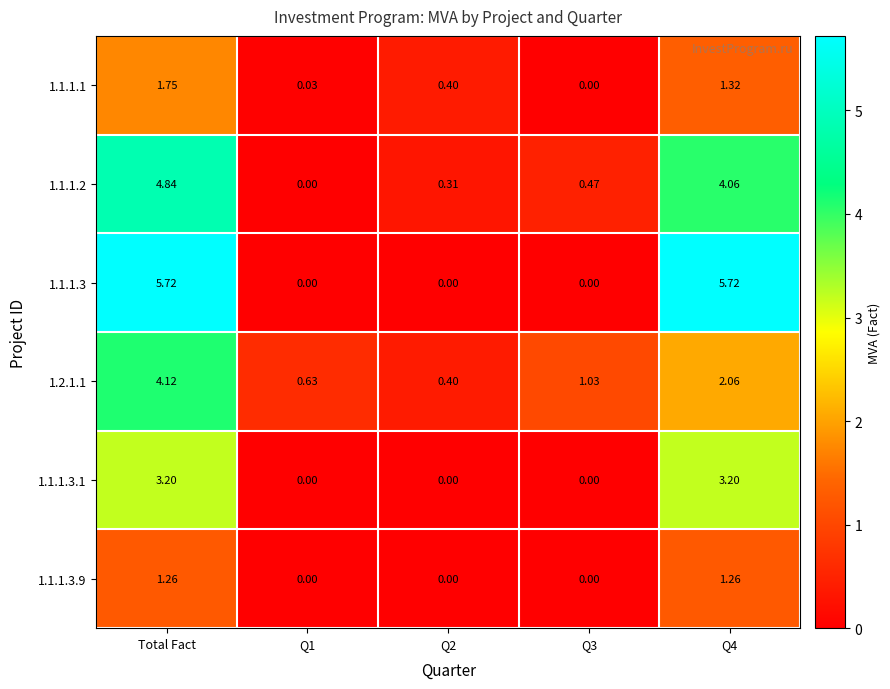

How many distinct data groups are displayed?

6